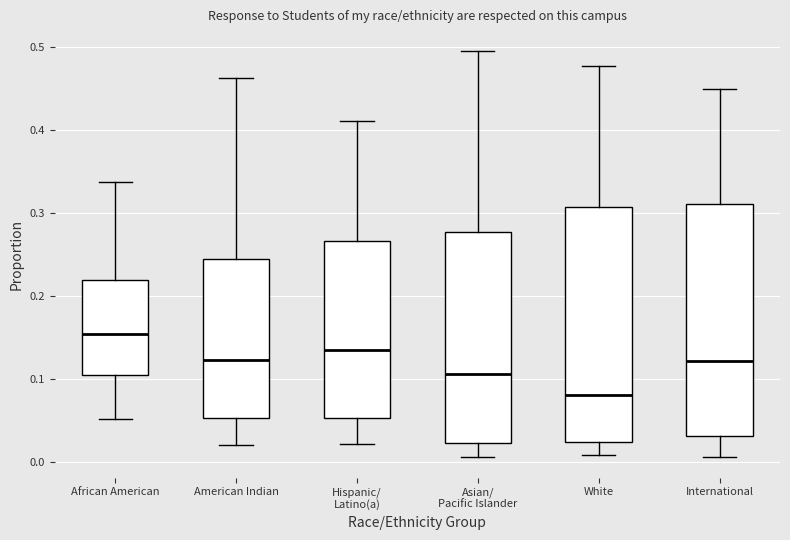

Reading left to right, transcribe this box plot: for each box, give where its median line is, the range the box spans, and where its two whiskers end, as read against the y-axis. The values are not printed on the chart, so give them approximately, as read against the axis.

African American: median 0.15, box 0.11 to 0.22, whiskers 0.05 to 0.34
American Indian: median 0.12, box 0.05 to 0.25, whiskers 0.02 to 0.46
Hispanic/ Latino(a): median 0.14, box 0.05 to 0.27, whiskers 0.02 to 0.41
Asian/ Pacific Islander: median 0.11, box 0.02 to 0.28, whiskers 0.01 to 0.49
White: median 0.08, box 0.02 to 0.31, whiskers 0.01 to 0.48
International: median 0.12, box 0.03 to 0.31, whiskers 0.01 to 0.45